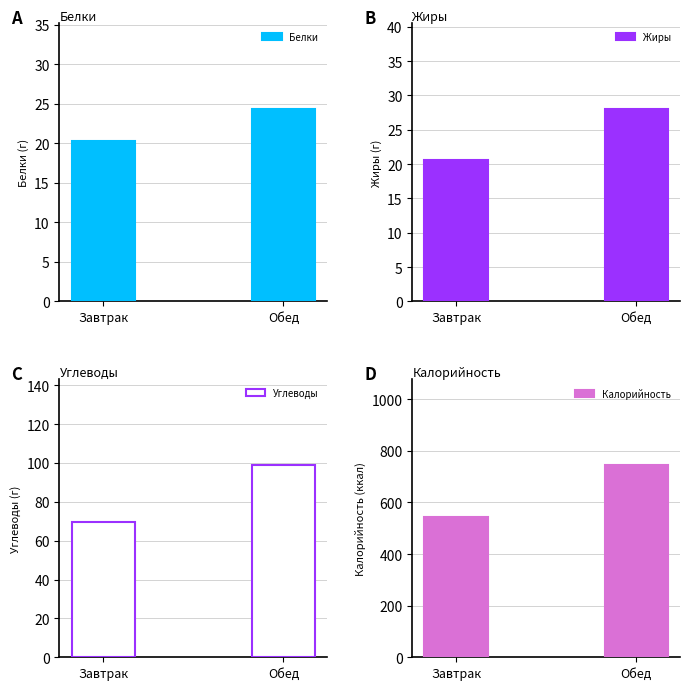

What is the label of the 2nd bar from the left?

Обед